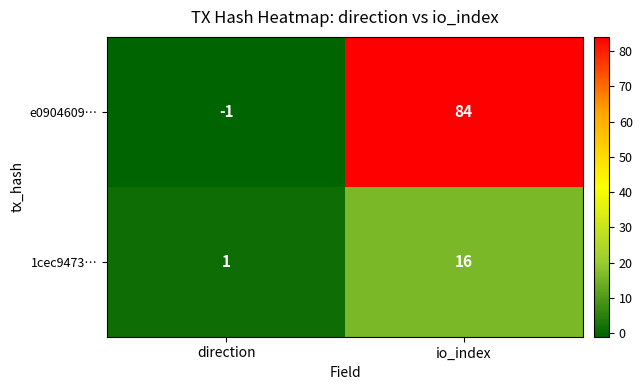

The 1cec9473… series shows 0 at direction. True or false?

False